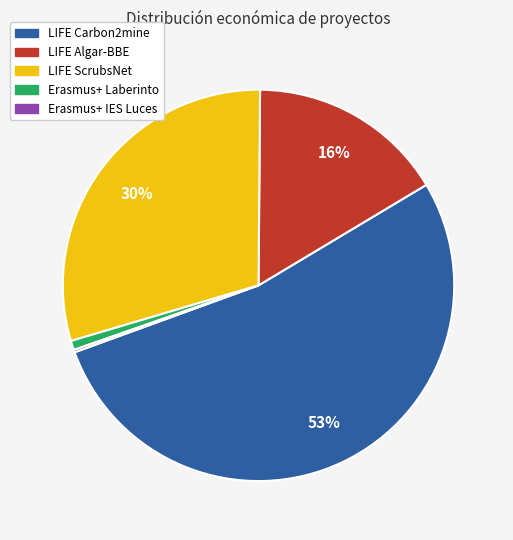

To the nearest percent, what is the average slice percentage?

20%